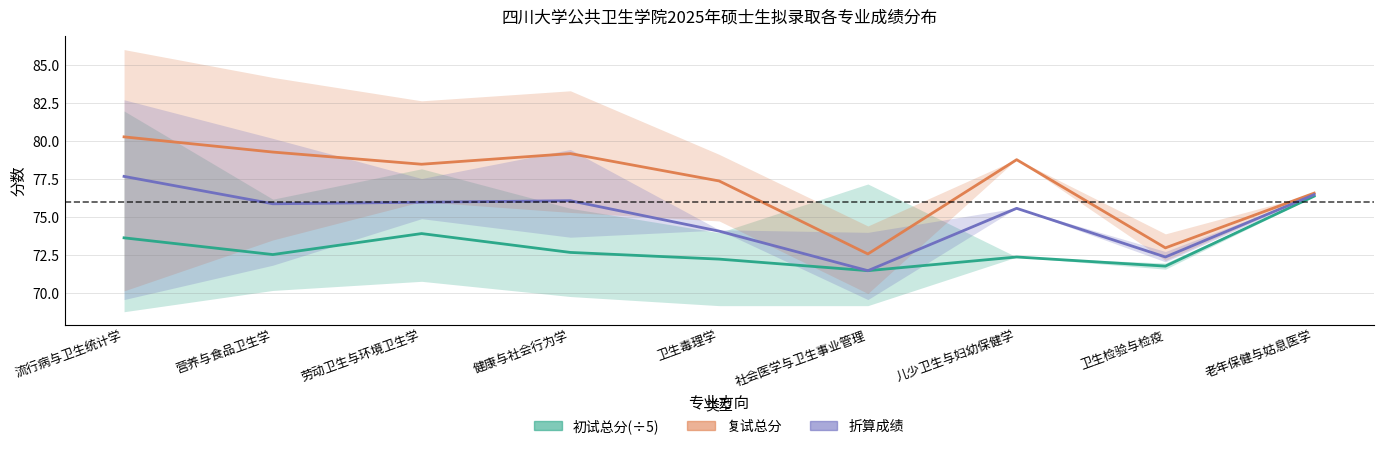

True or false: 复试总分 and 折算成绩 intersect in this chart.

False